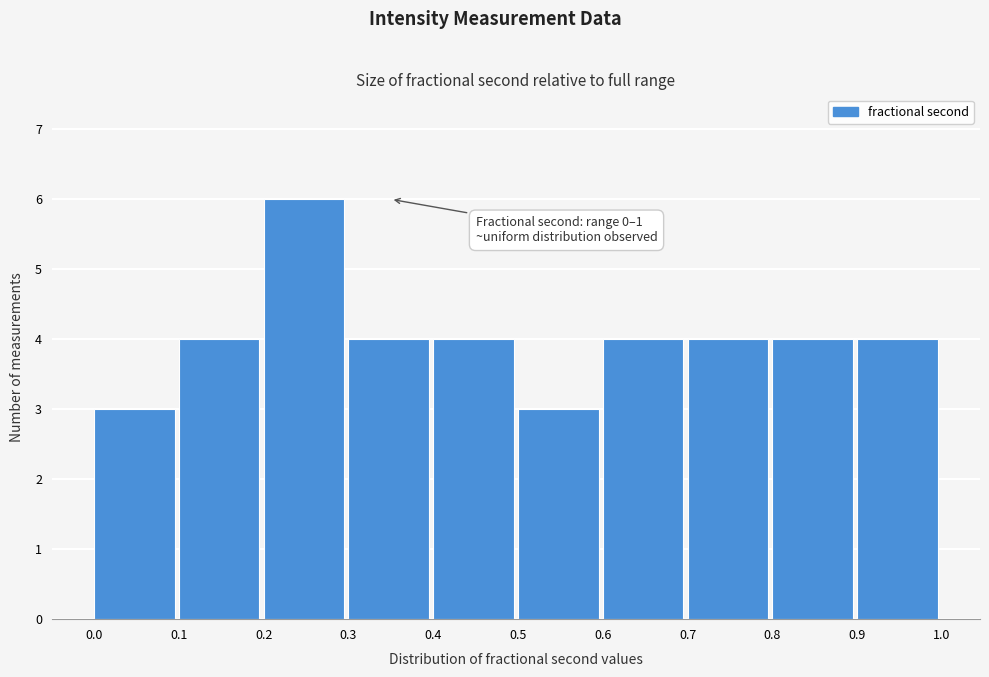

Over which range of the x-axis is the bar tallest?

0.2 to 0.3